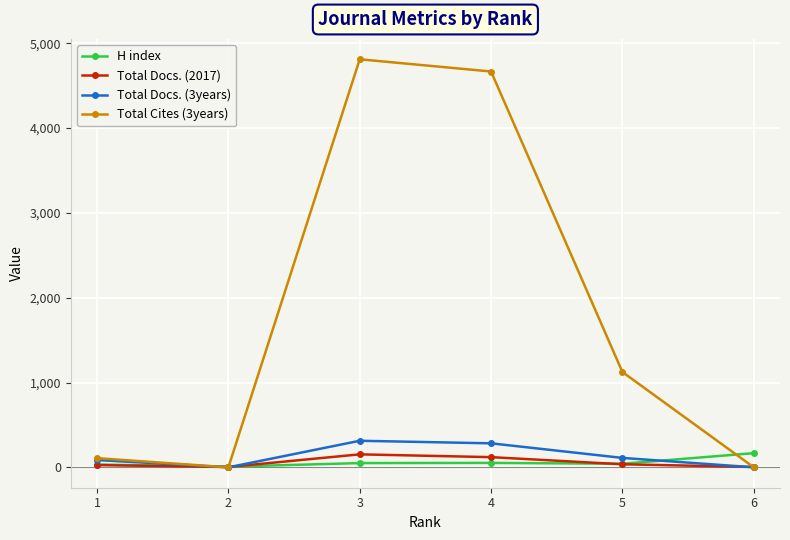

Which series has the largest total across all categories?

Total Cites (3years)